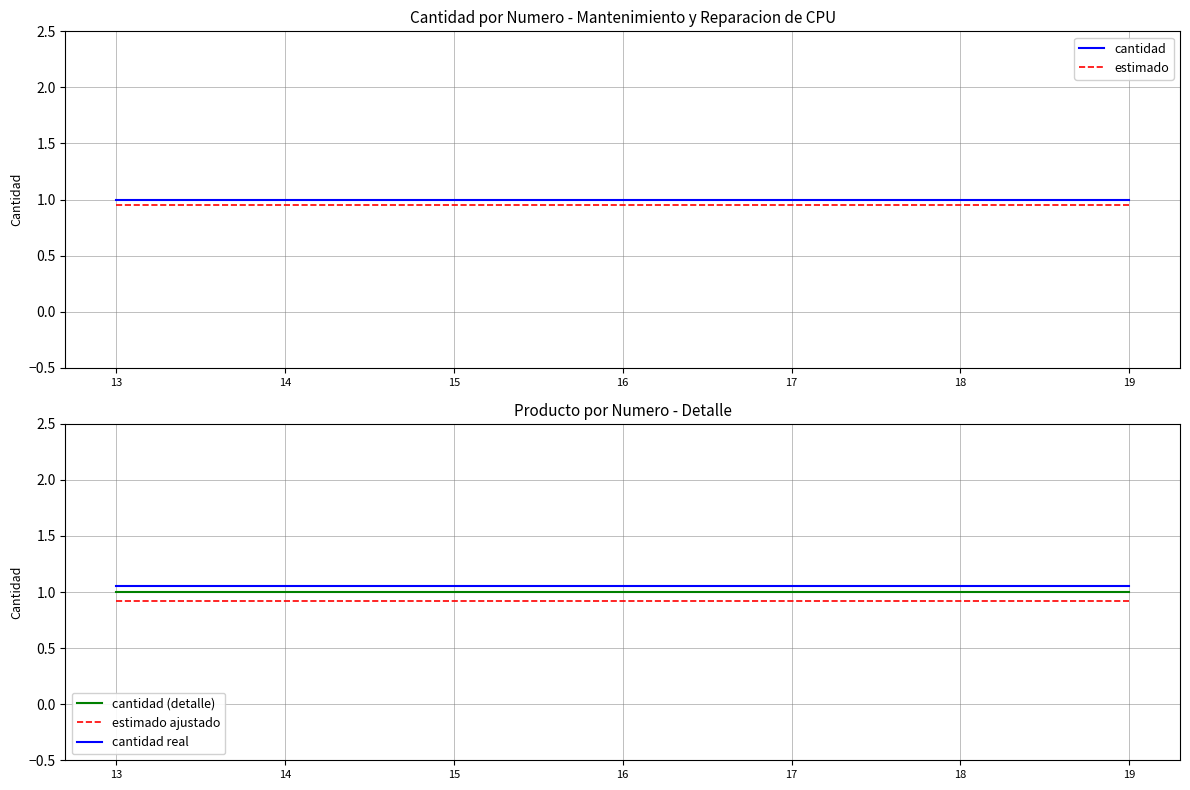

What value does the estimado ajustado series have at 19?

0.9